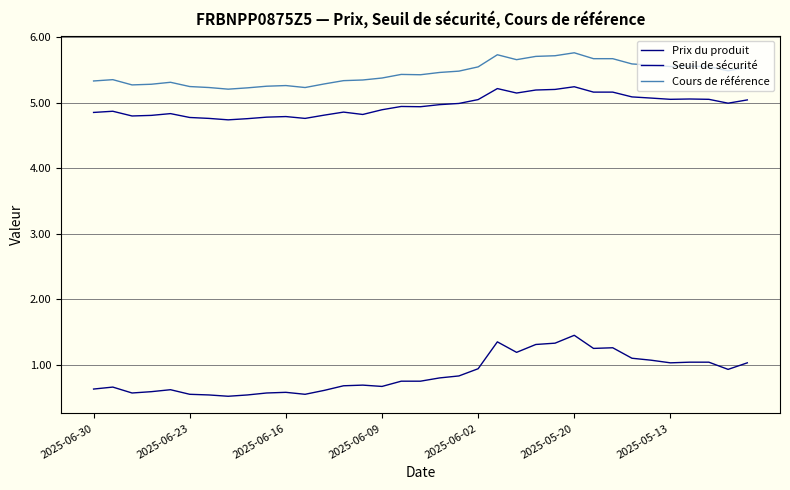

True or false: Prix du produit and Cours de référence cross at least once.

False